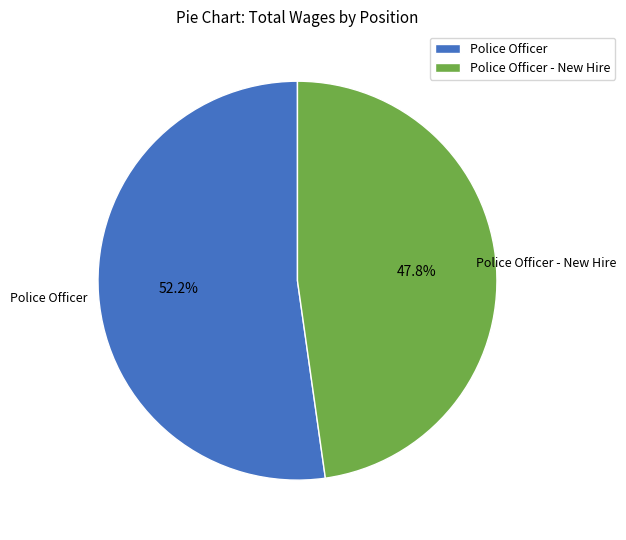

Does Police Officer represent more than half of the total?

Yes